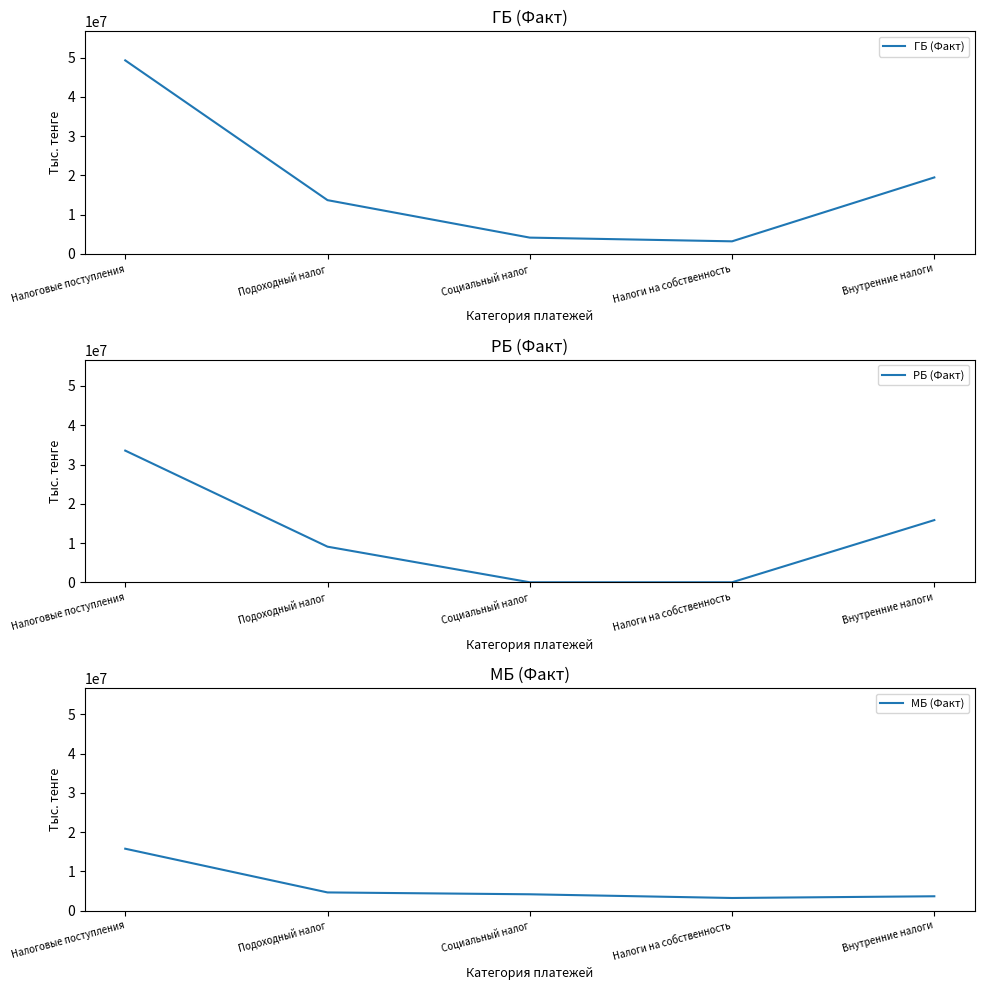

What is the sum of all РБ (Факт) values?

58451217